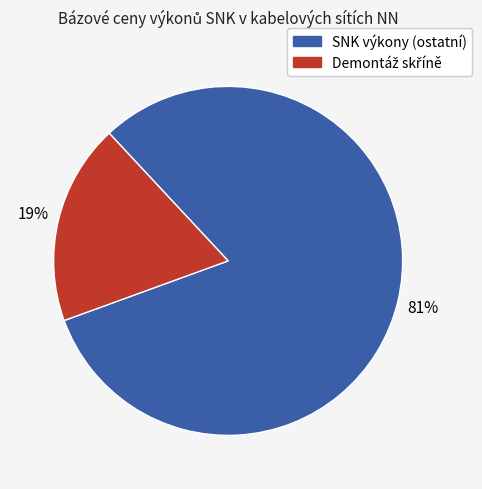

Is there a majority slice in this chart?

Yes